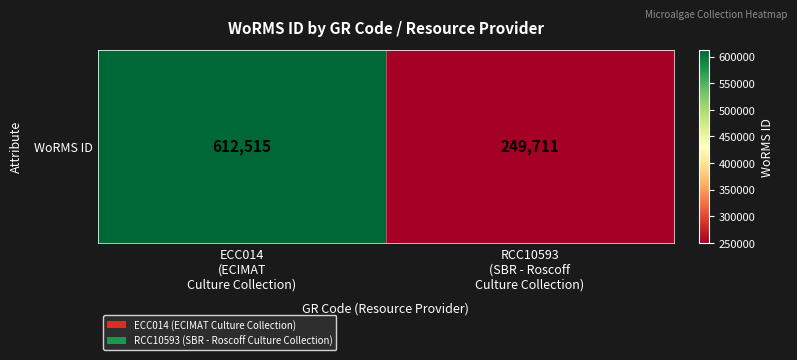

What is the sum of all values?

862226